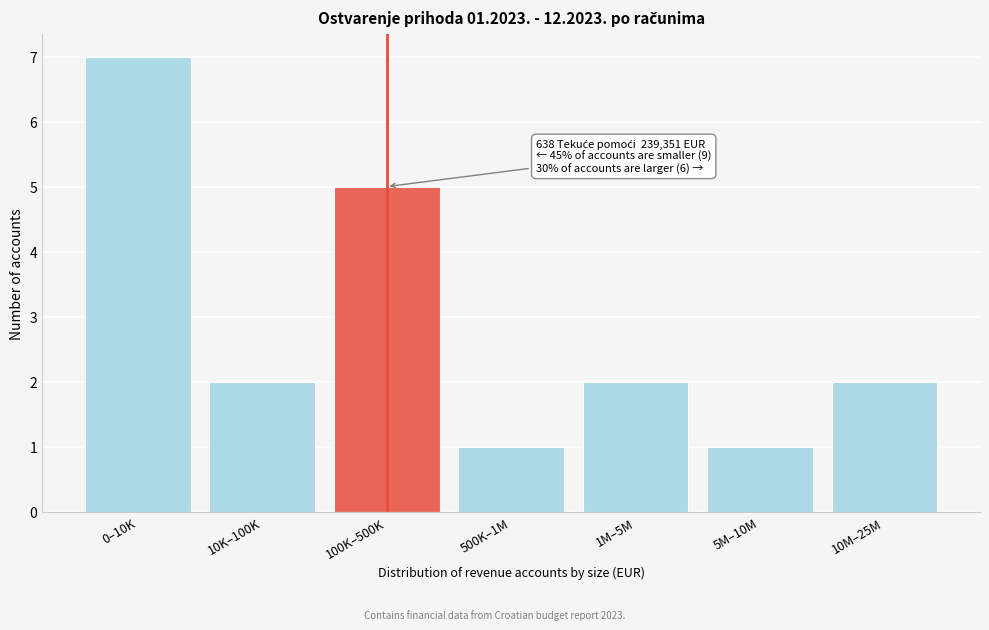

Reading right to left, transcribe all the data shown in this chart.

10M–25M=2	5M–10M=1	1M–5M=2	500K–1M=1	100K–500K=5	10K–100K=2	0–10K=7